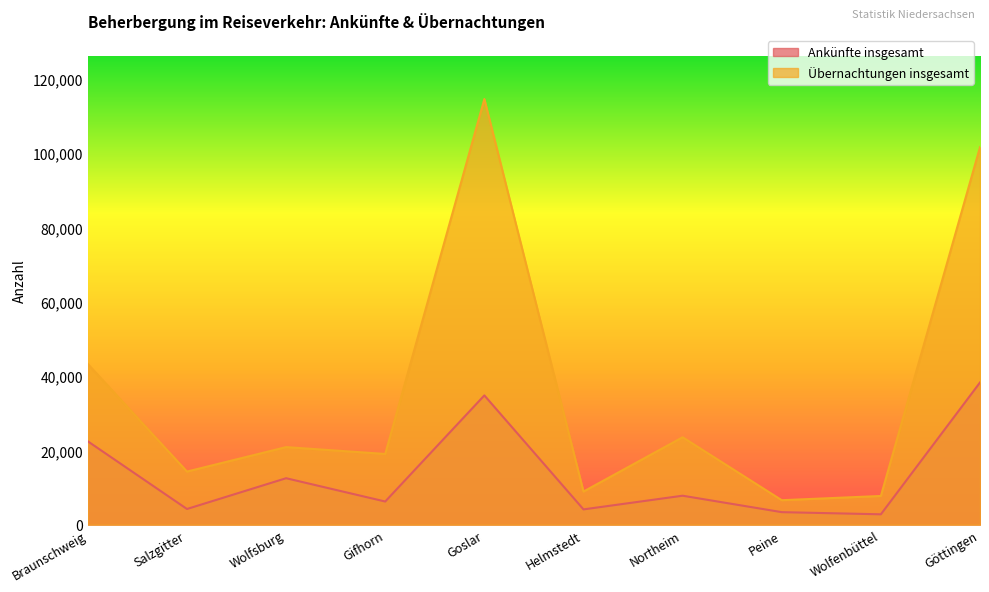

Which series has the largest total across all categories?

Übernachtungen insgesamt